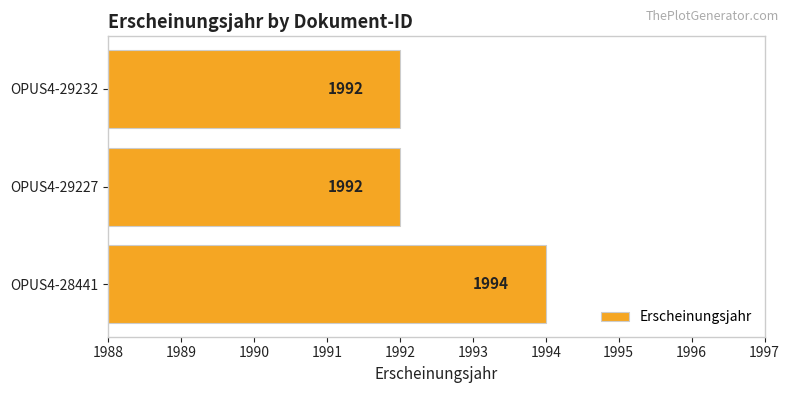

What is the sum of all values?

5978